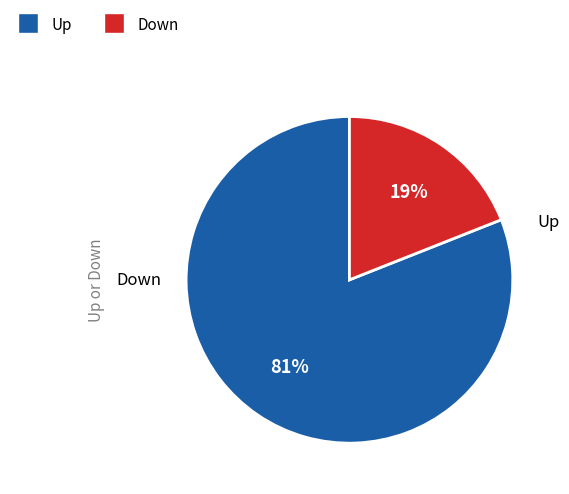

To the nearest percent, what is the difference between the largest and smallest slice percentages?

62%